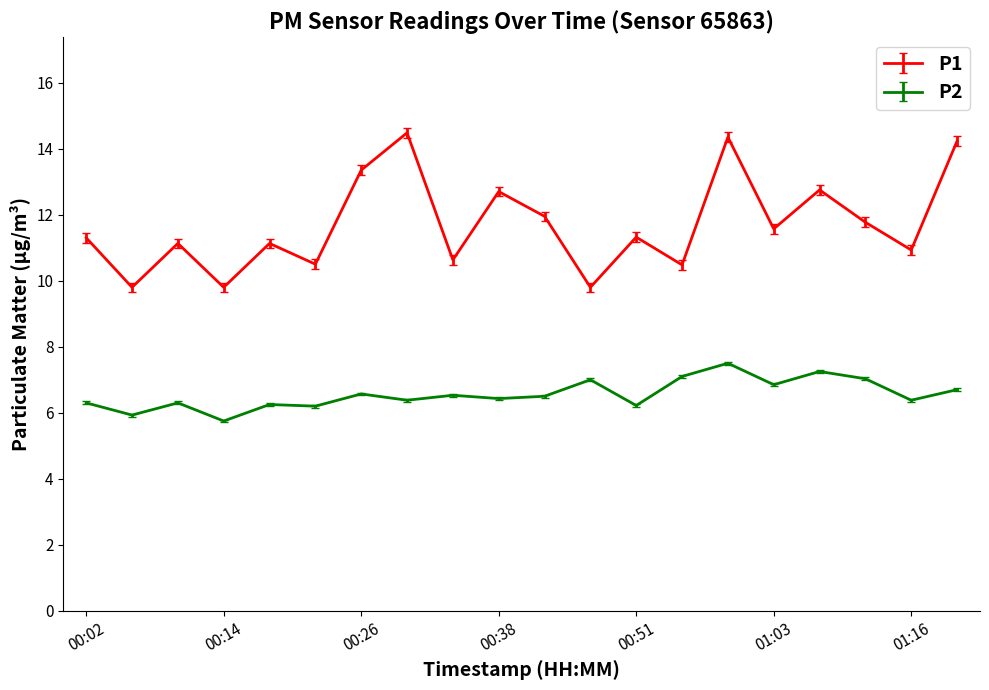

True or false: P2 and P1 intersect in this chart.

False